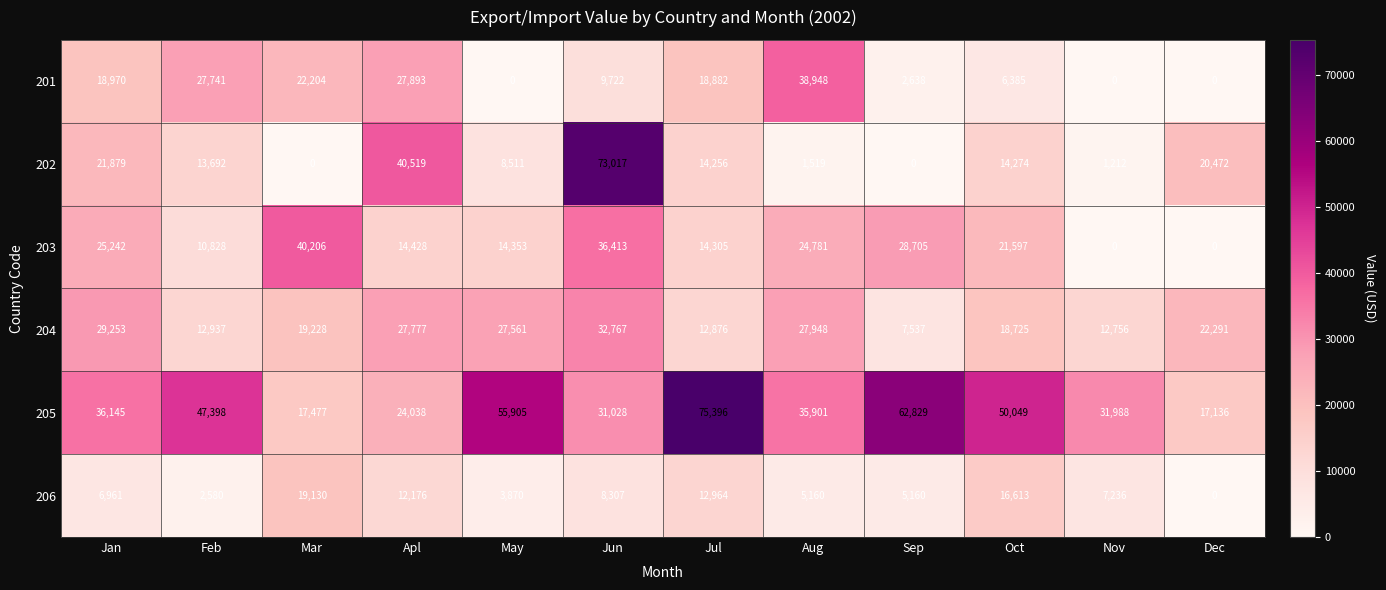

How many categories are shown in the chart?

12